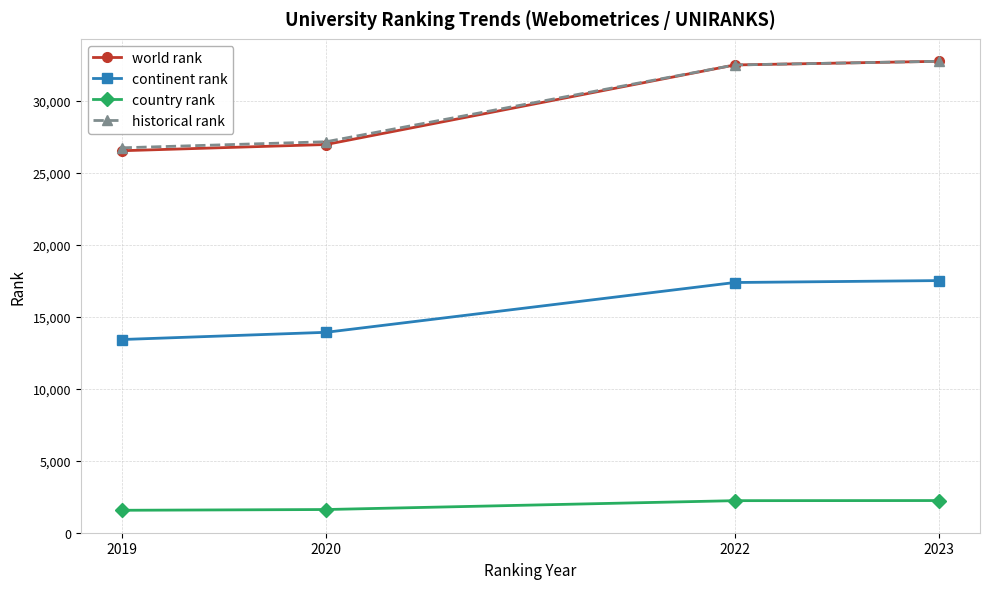

What is the total value across all series at 2020?

69690.5